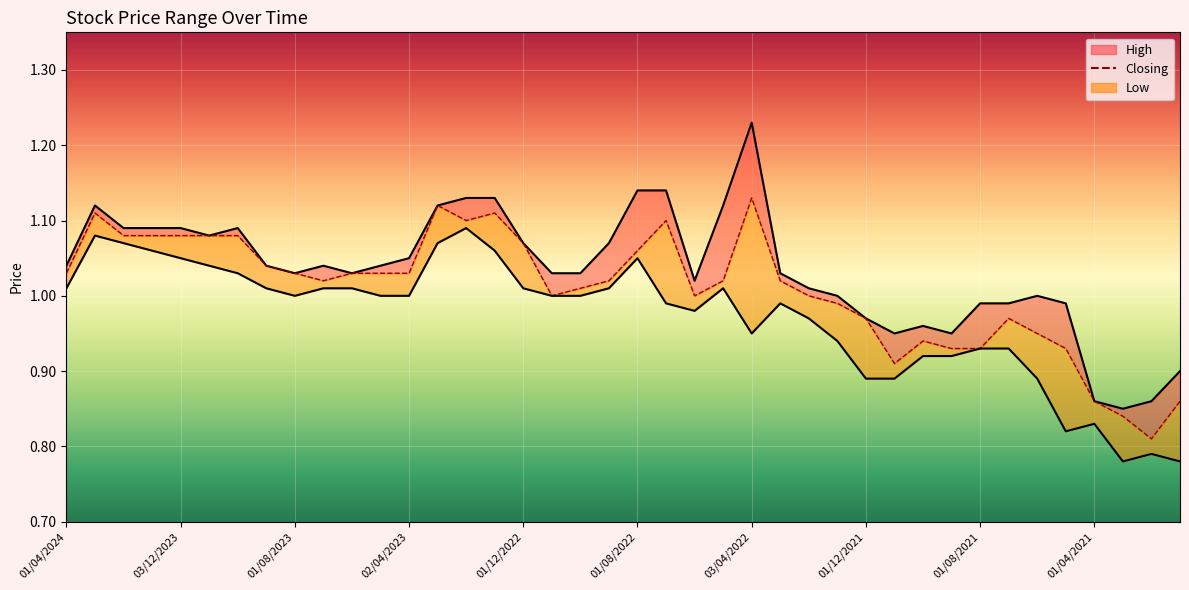

The value of Closing at 01/06/2021 is 0.9. True or false?

True